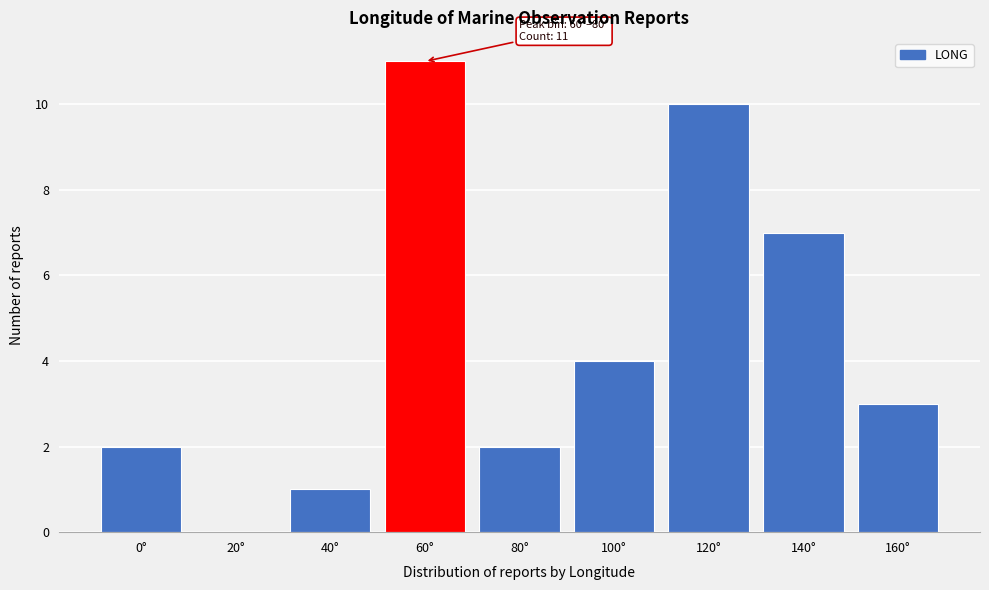

Reading right to left, list all the values displayed in this chart.

160°=3	140°=7	120°=10	100°=4	80°=2	60°=11	40°=1	20°=0	0°=2